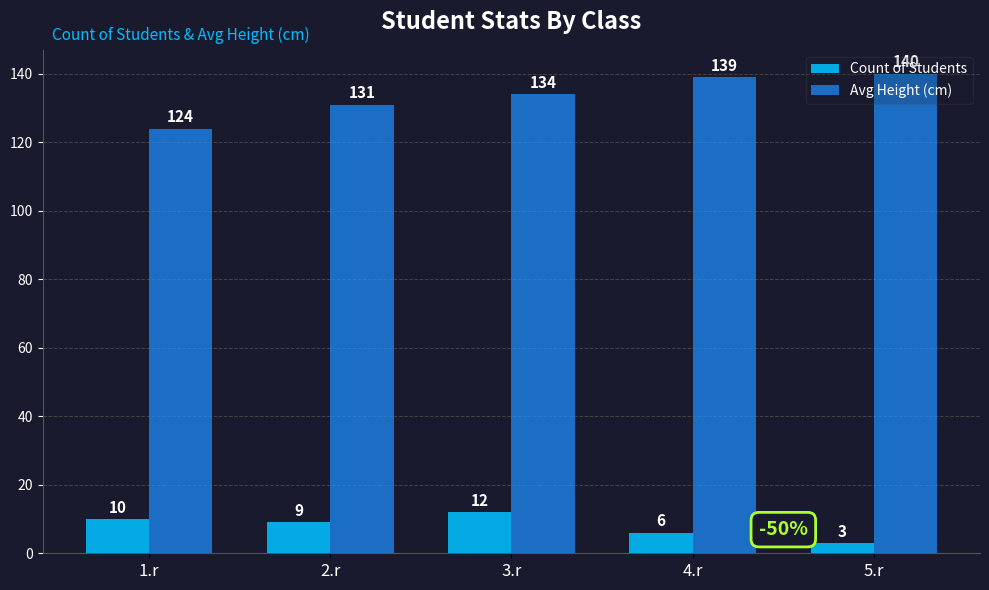

Is the value of Count of Students at 1.r greater than the value of Avg Height (cm) at 4.r?

No